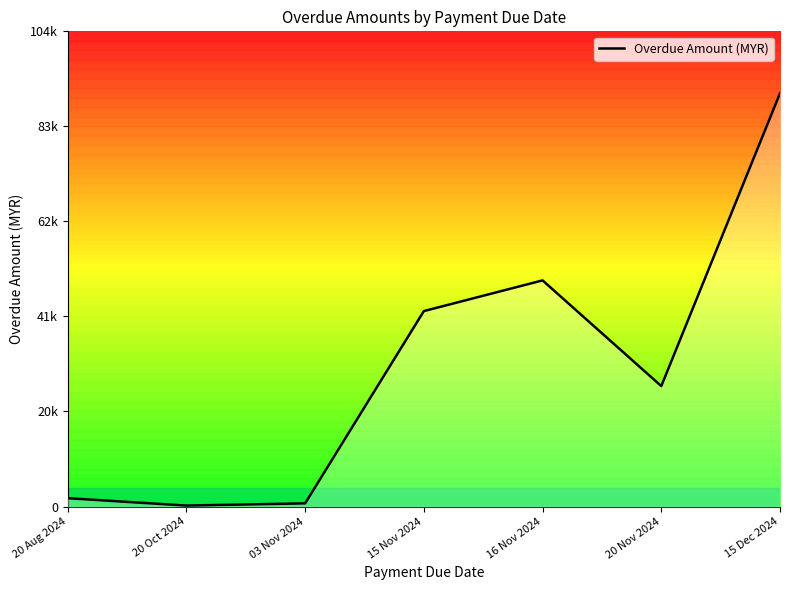

What position from the right is 16 Nov 2024?

3